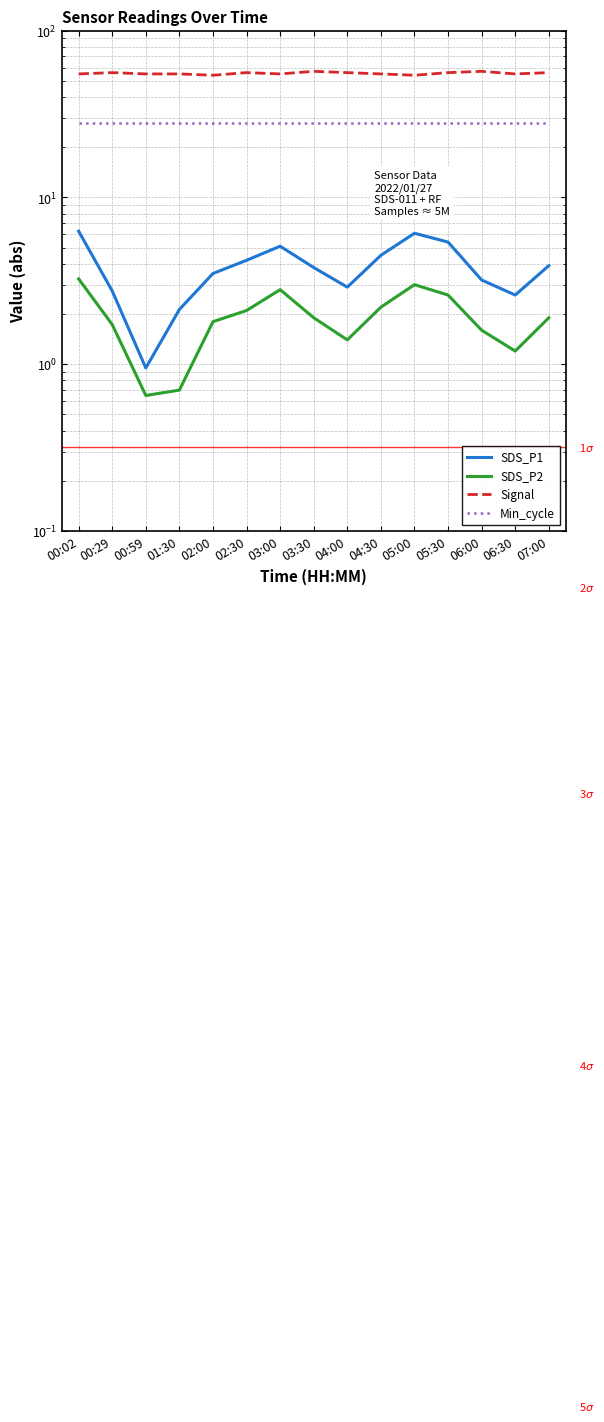

What is the maximum value for Min_cycle?

28.0